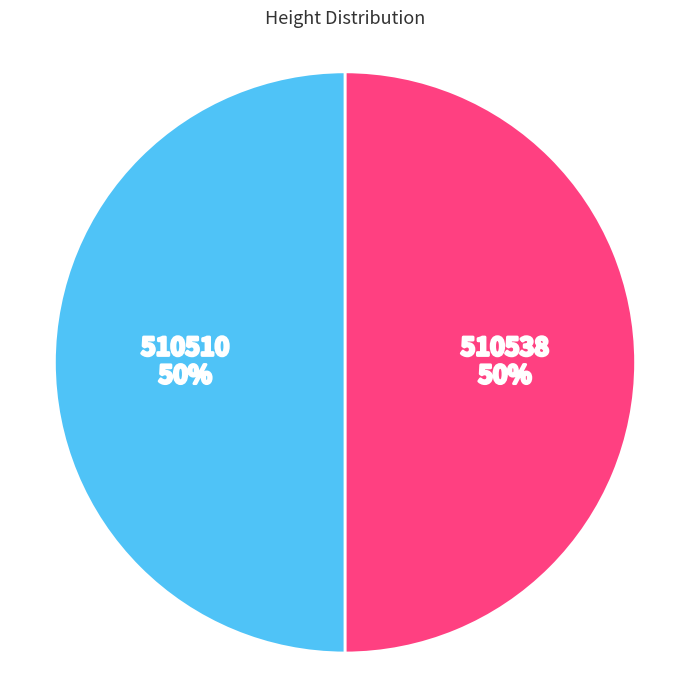

Does 510538 account for over 50% of the chart?

Yes